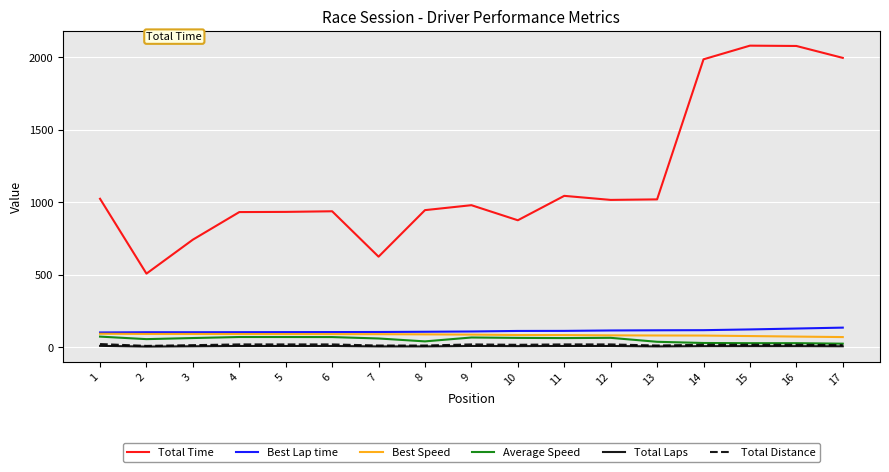

Which series changed the most between 2 and 6?

Total Time